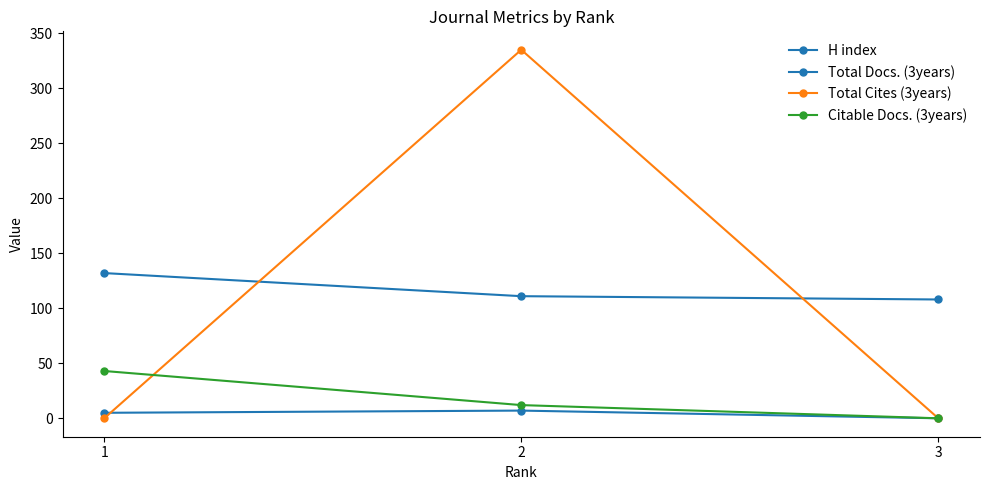

What is the value of the Citable Docs. (3years) point at the 1st from the left?

43